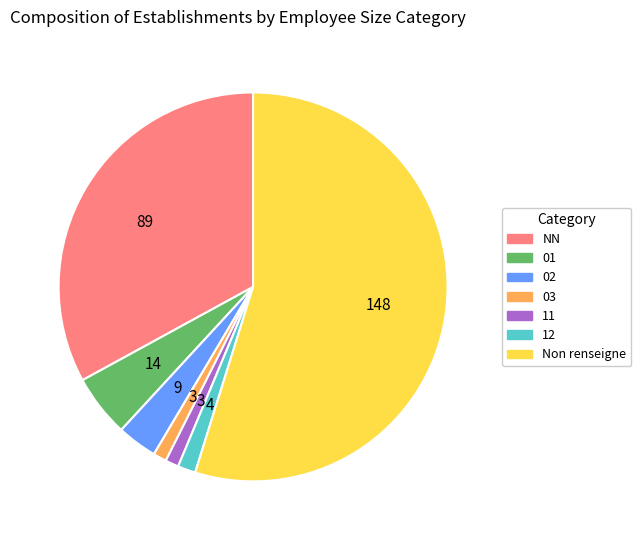

Between NN and Non renseigne, which is larger?

Non renseigne